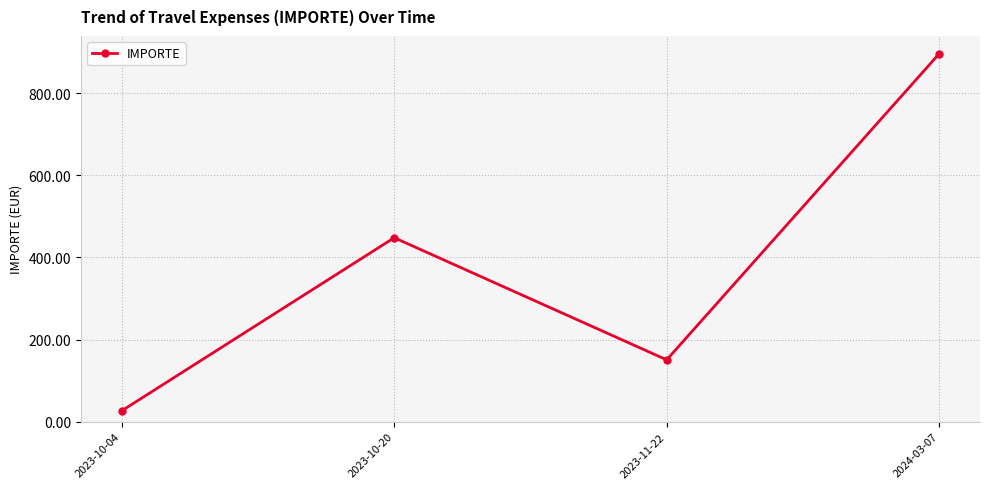

Approximately how many times larger is the value at 2024-03-07 compared to 2023-11-22?

5.9